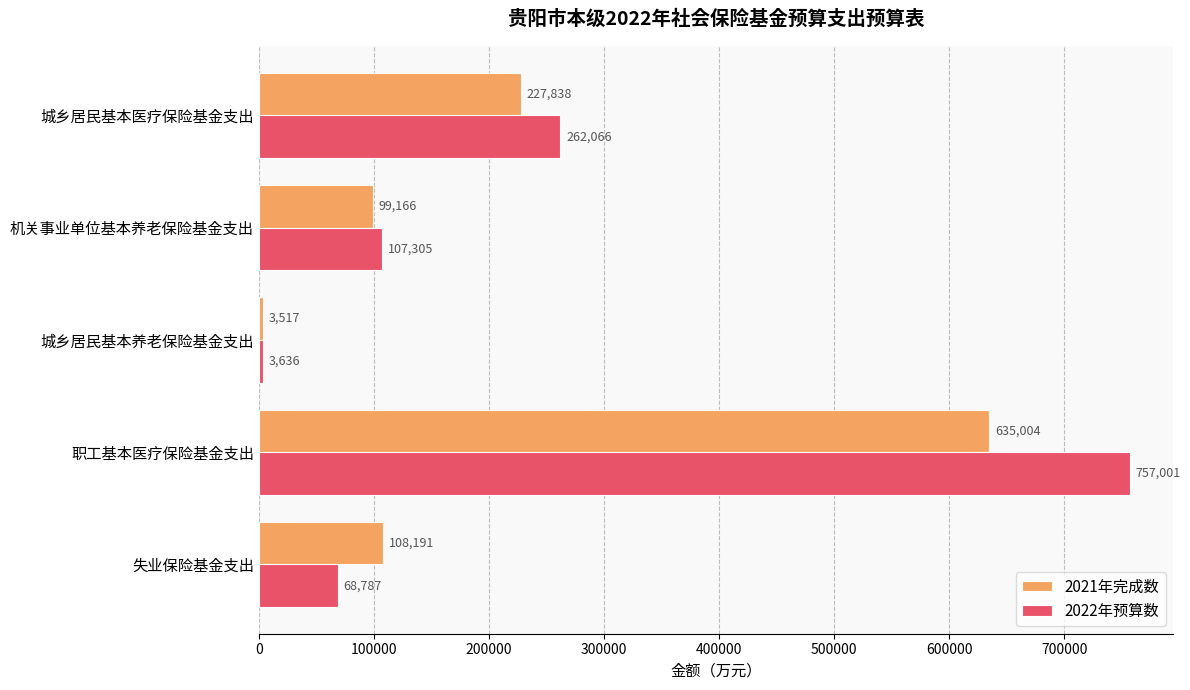

Which category has the lowest value across all series?

城乡居民基本养老保险基金支出